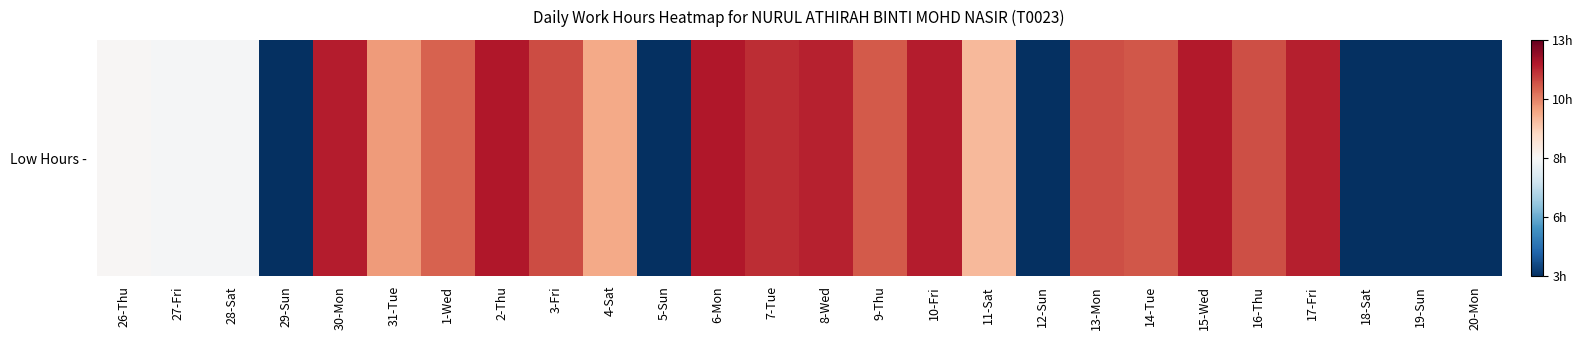

Rank the categories by value from highest to lowest.

2-Thu, 6-Mon, 15-Wed, 30-Mon, 10-Fri, 17-Fri, 8-Wed, 7-Tue, 3-Fri, 13-Mon, 16-Thu, 14-Tue, 9-Thu, 1-Wed, 31-Tue, 4-Sat, 11-Sat, 26-Thu, 27-Fri, 28-Sat, 29-Sun, 5-Sun, 12-Sun, 18-Sat, 19-Sun, 20-Mon